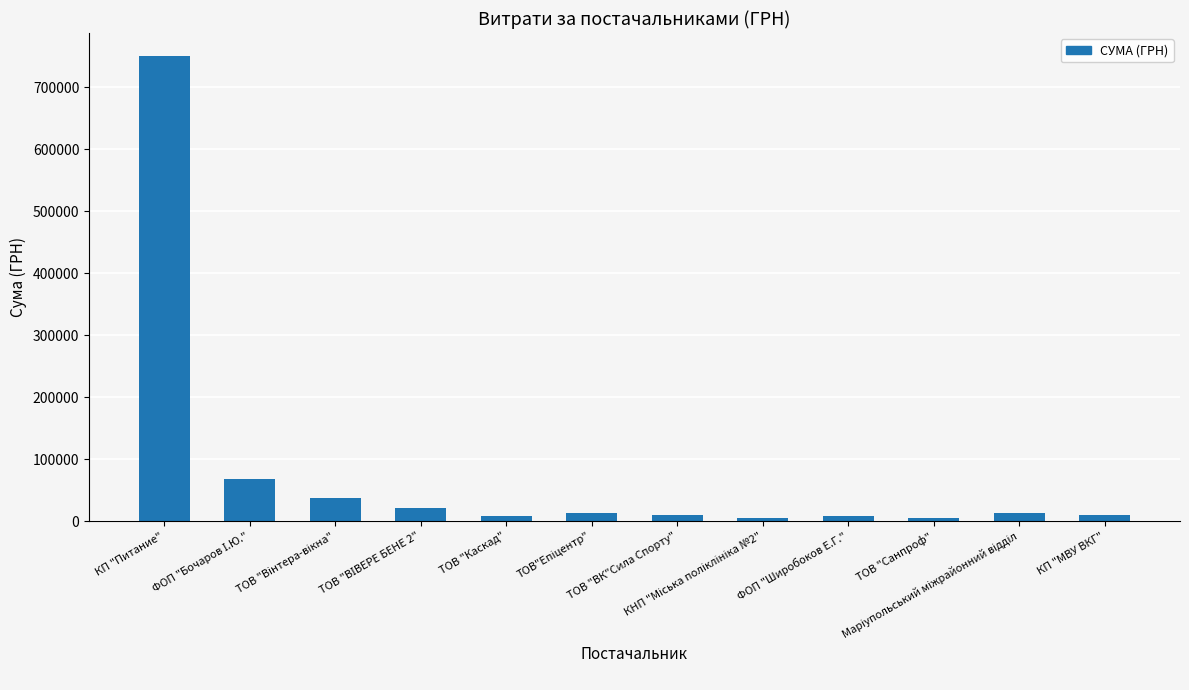

Count the number of categories in the chart.

12